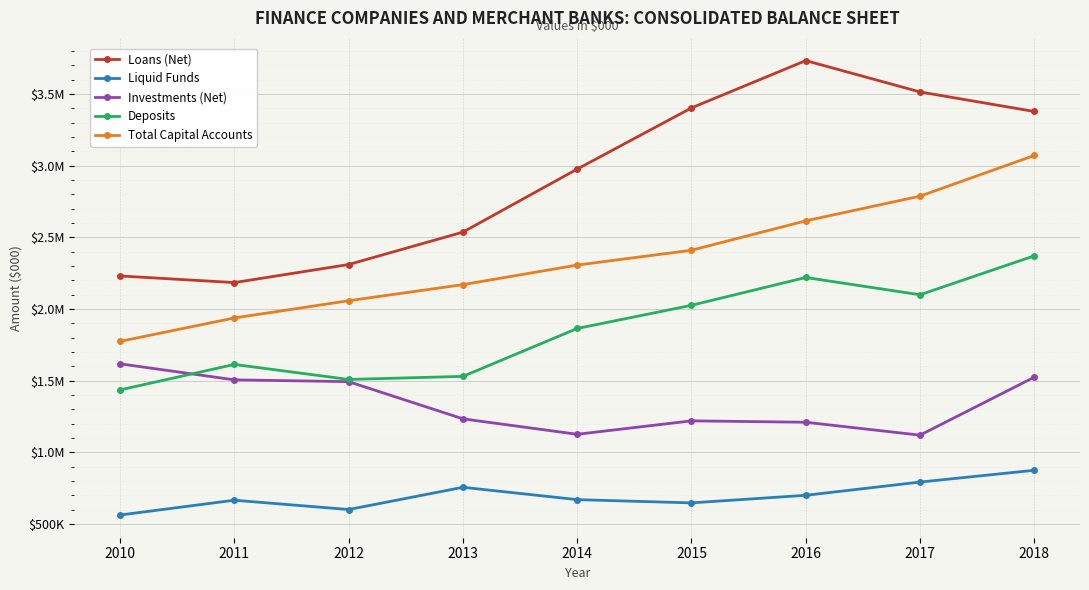

Between 2016 and 2012, which is larger?

2016